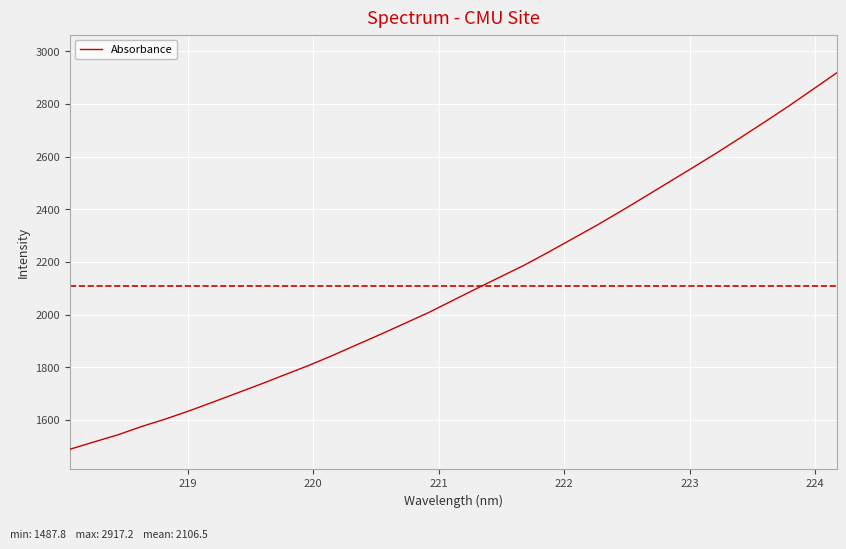

What is the minimum value shown in the chart?

1487.8